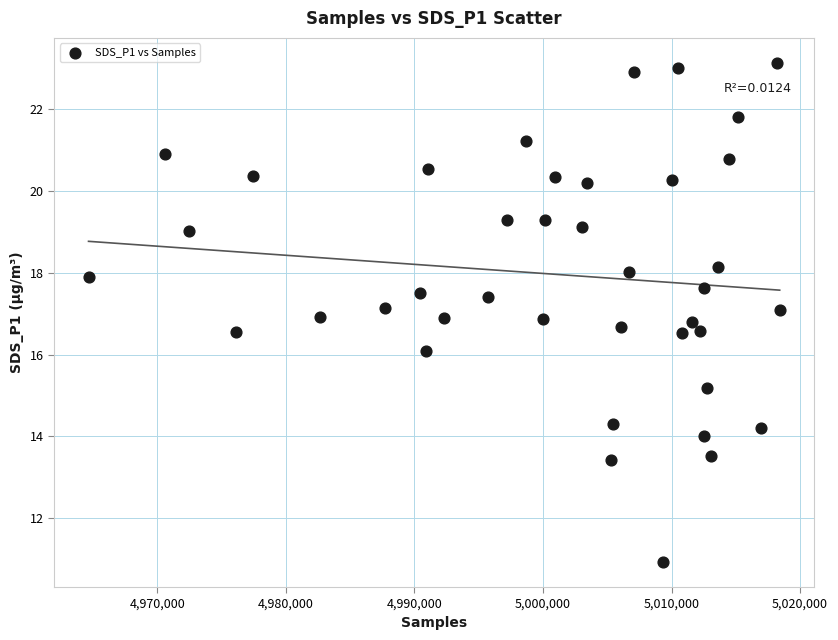

What is the range of X values (max minus min)?

53756.0